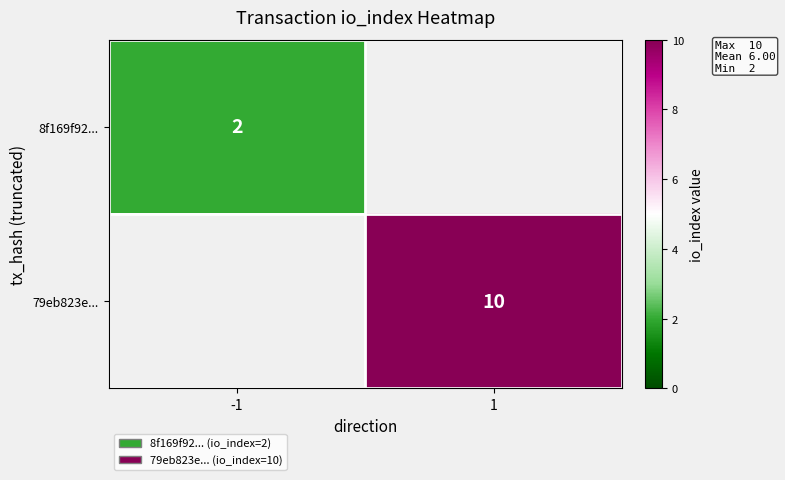

At how many categories does at least one series exceed 5?

1